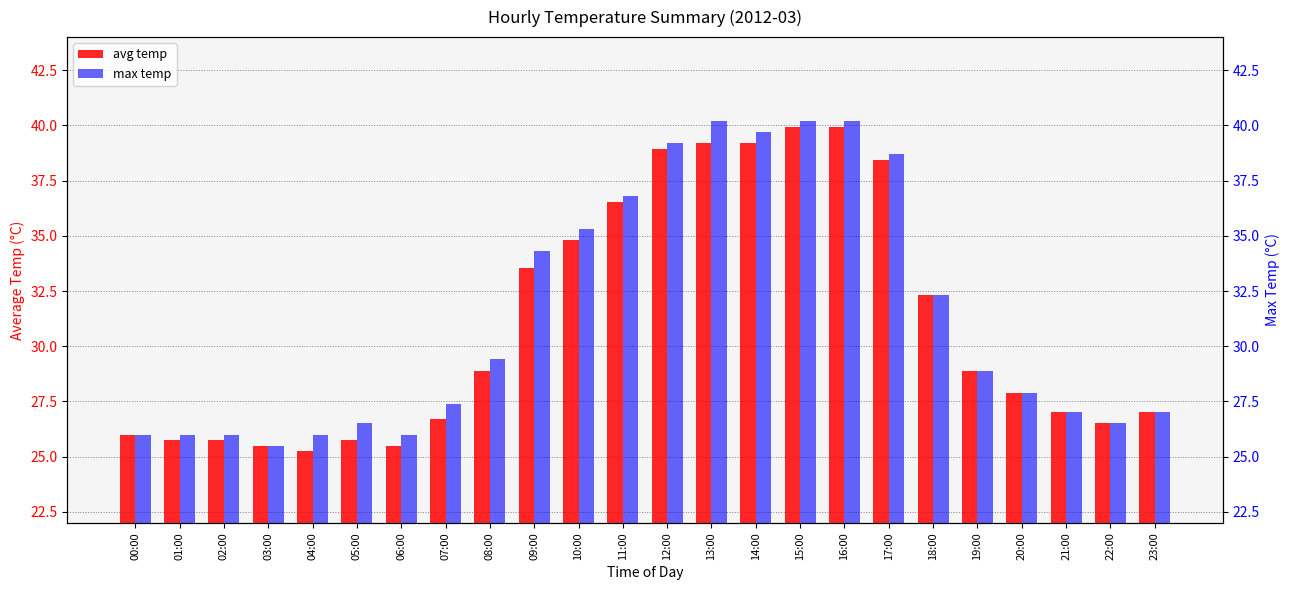

True or false: avg temp has a value of 32.3 at 18:00.

True